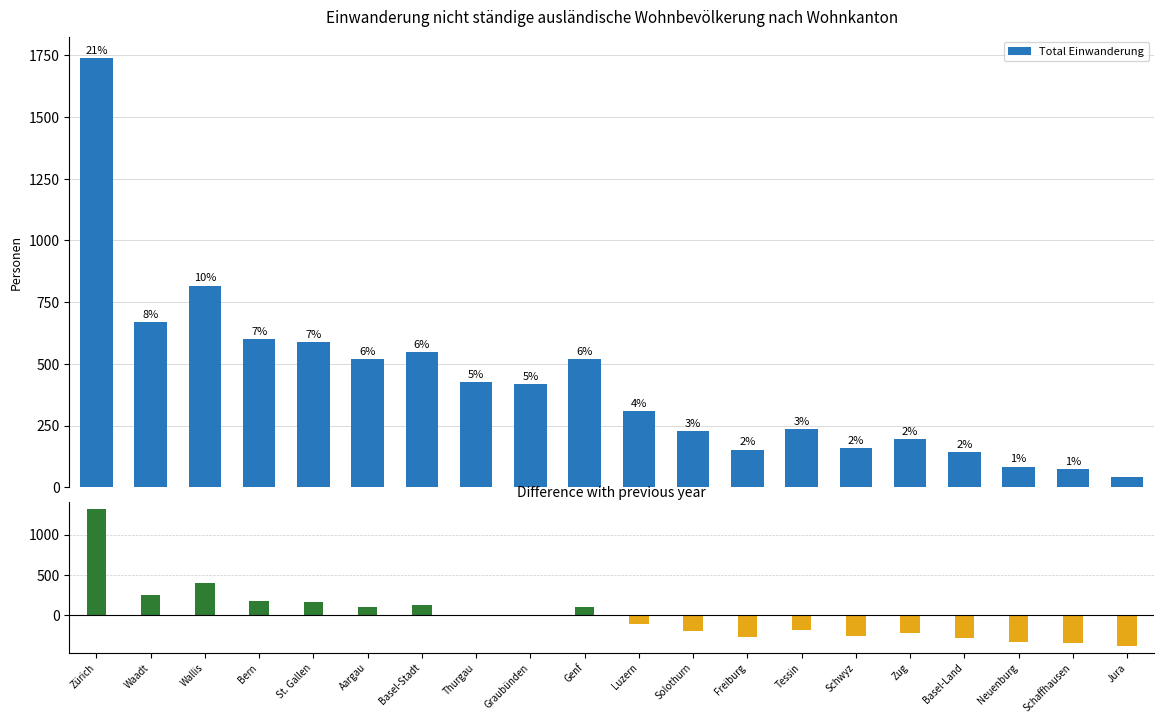

How many distinct data groups are displayed?

1